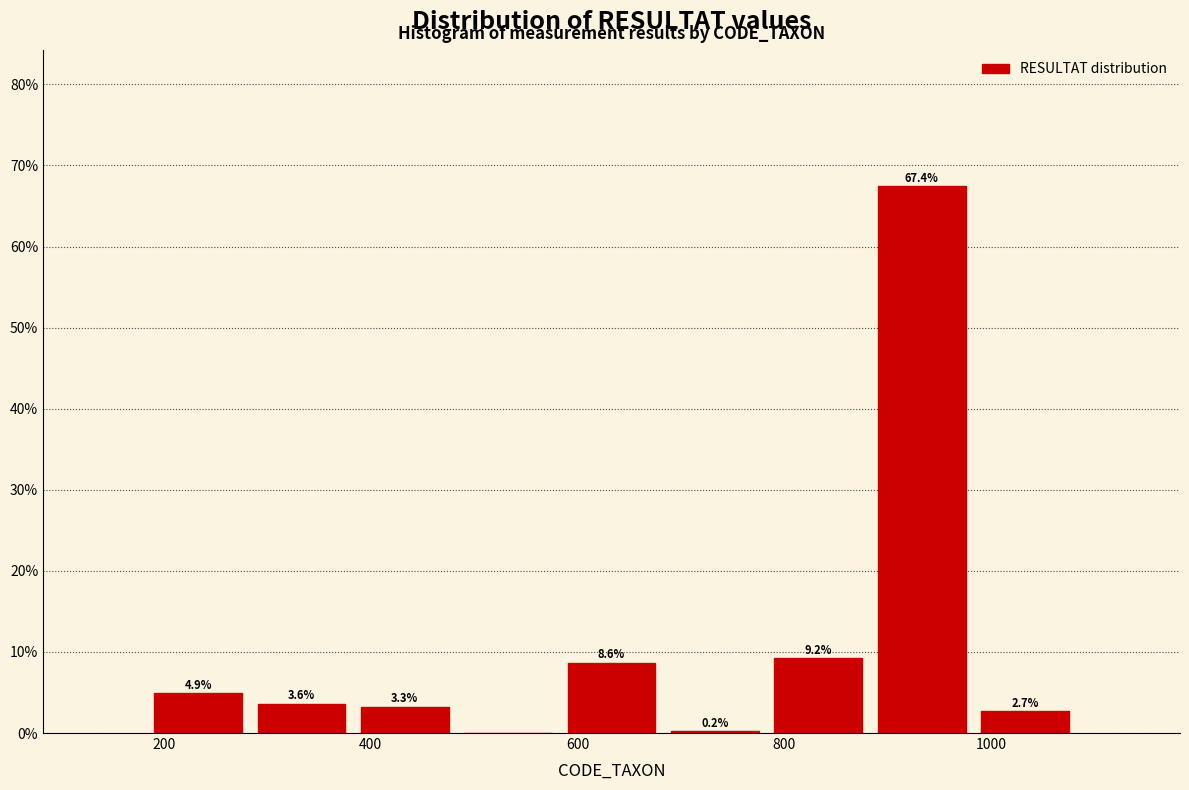

Which range on the x-axis has the tallest bar?

880 to 980